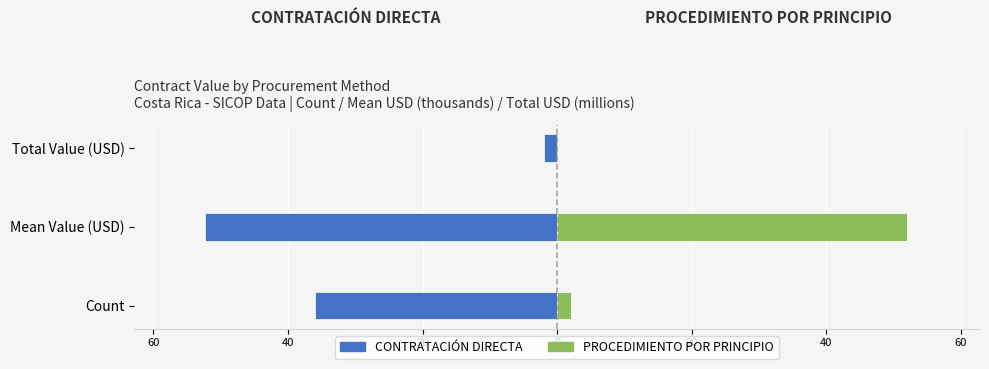

Reading left to right, list all the values displayed in this chart.

CONTRATACIÓN DIRECTA: -36.0	-52.4	-1.9
PROCEDIMIENTO POR PRINCIPIO: 2.0	52.0	0.1